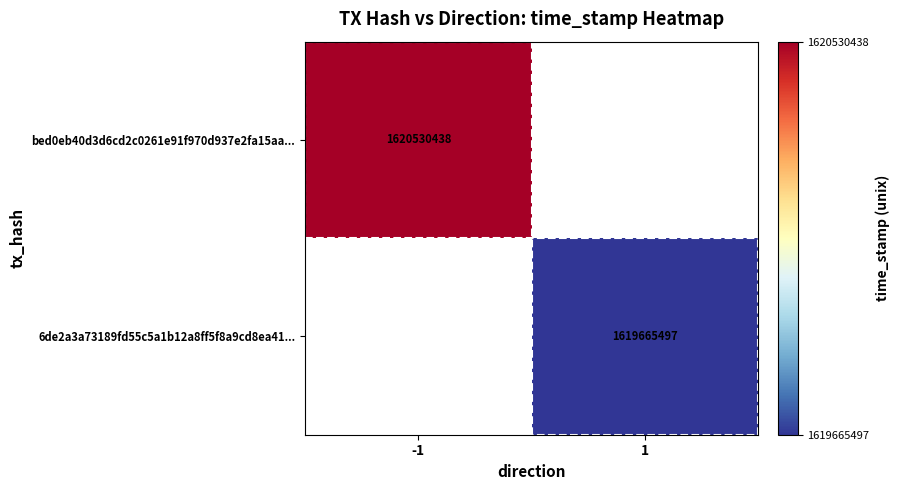

At which category is the sum across all series the highest?

-1